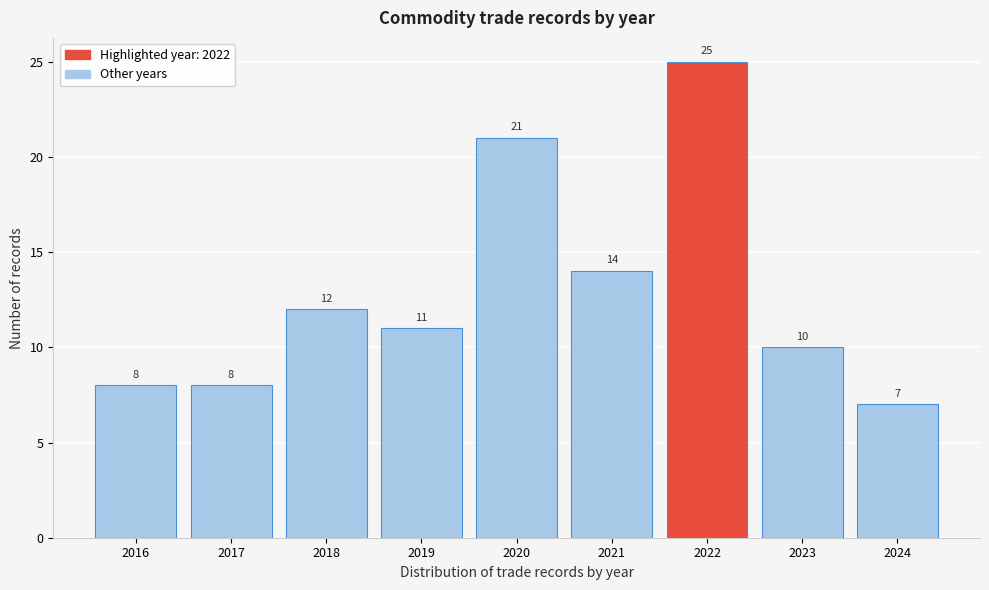

Reading right to left, extract all data points from this chart.

2024=7	2023=10	2022=25	2021=14	2020=21	2019=11	2018=12	2017=8	2016=8